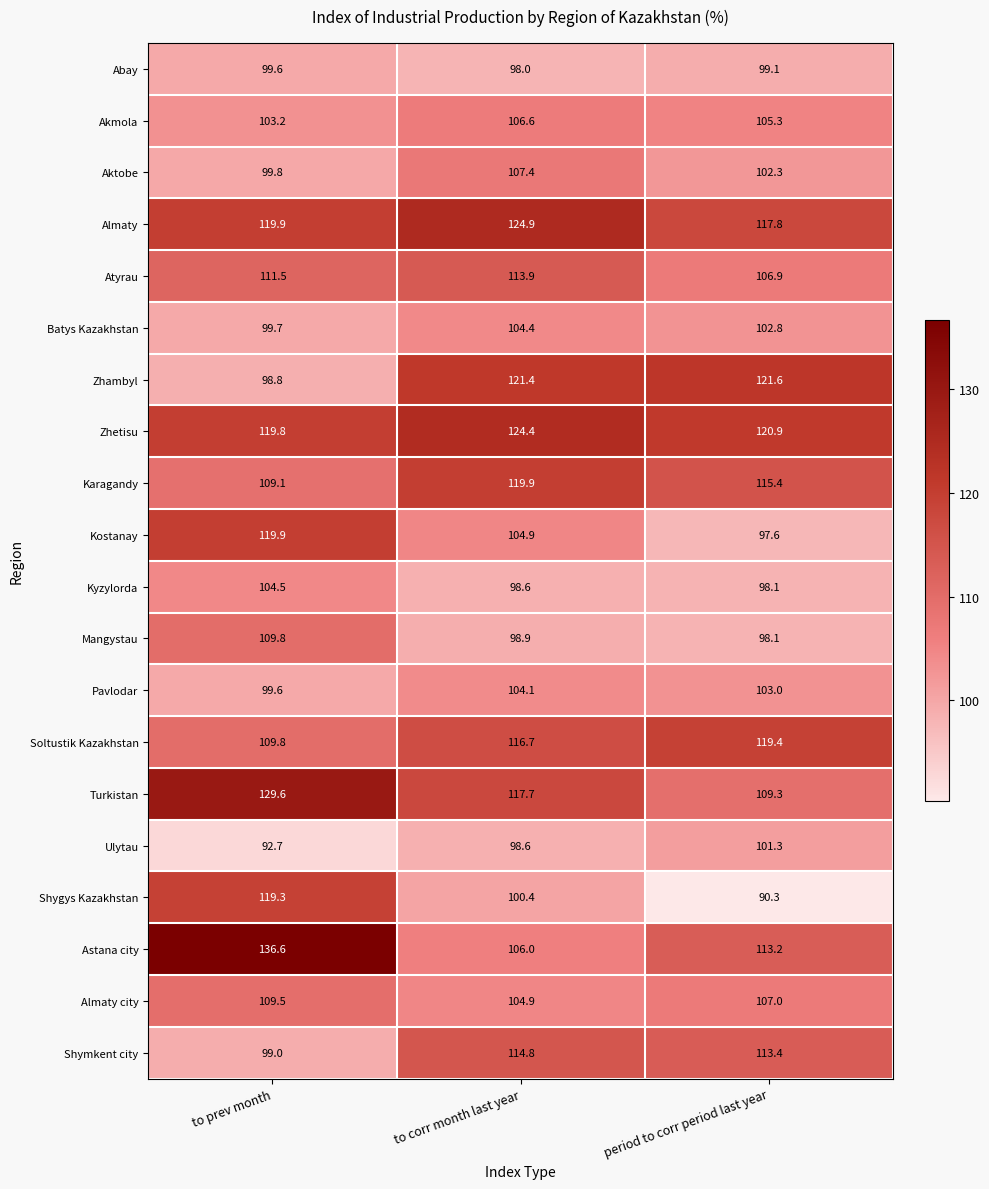

At which label is Batys Kazakhstan closest to 102?

period to corr period last year